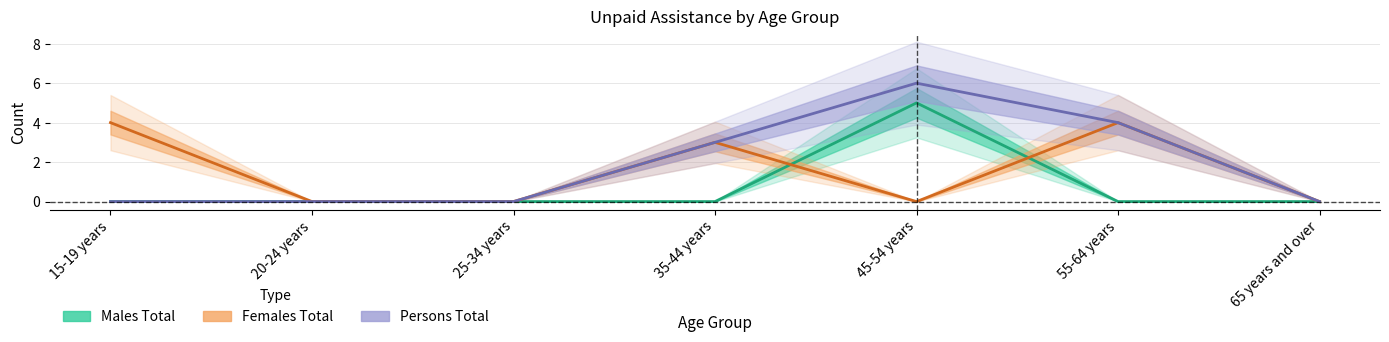

How many data points does each series have?

7